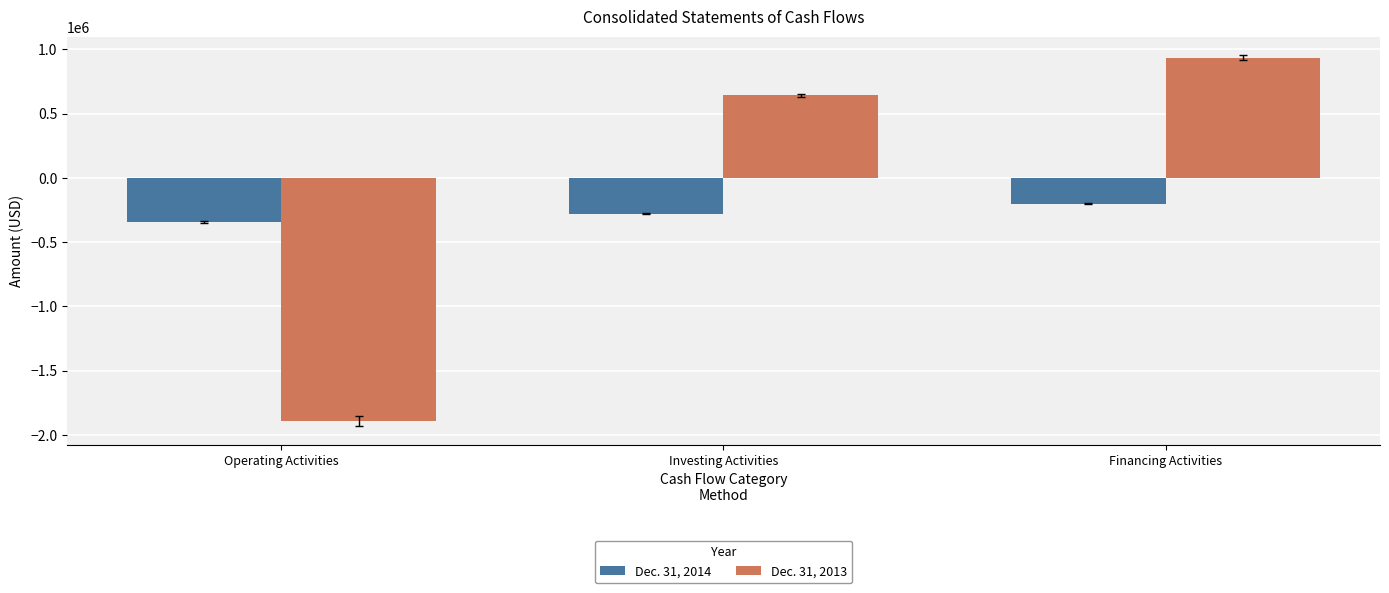

What is the difference between the maximum and minimum values in the Dec. 31, 2013 series?

2829103